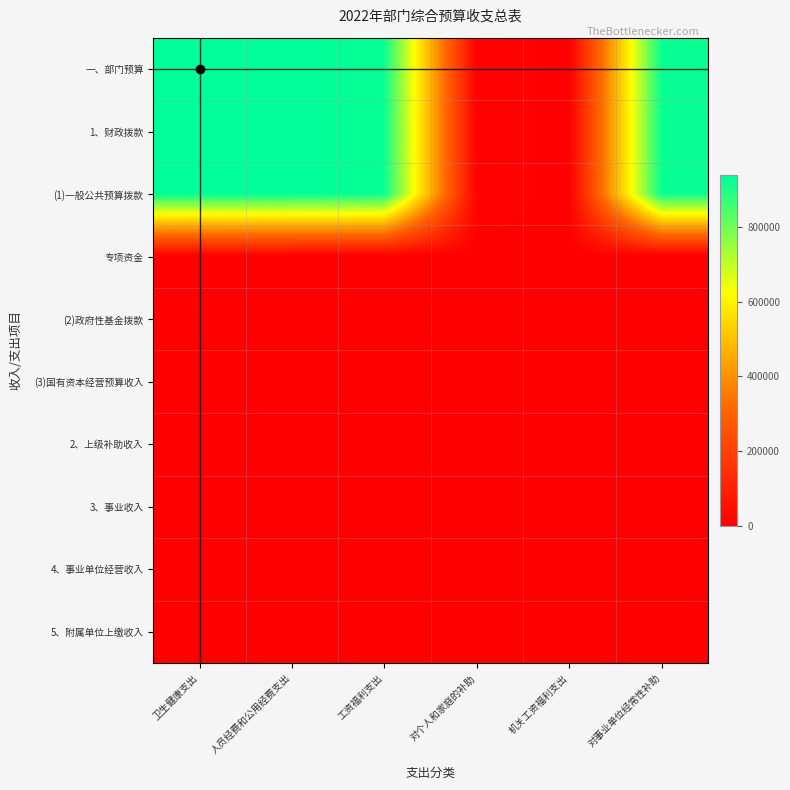

Which series has the largest total across all categories?

一、部门预算